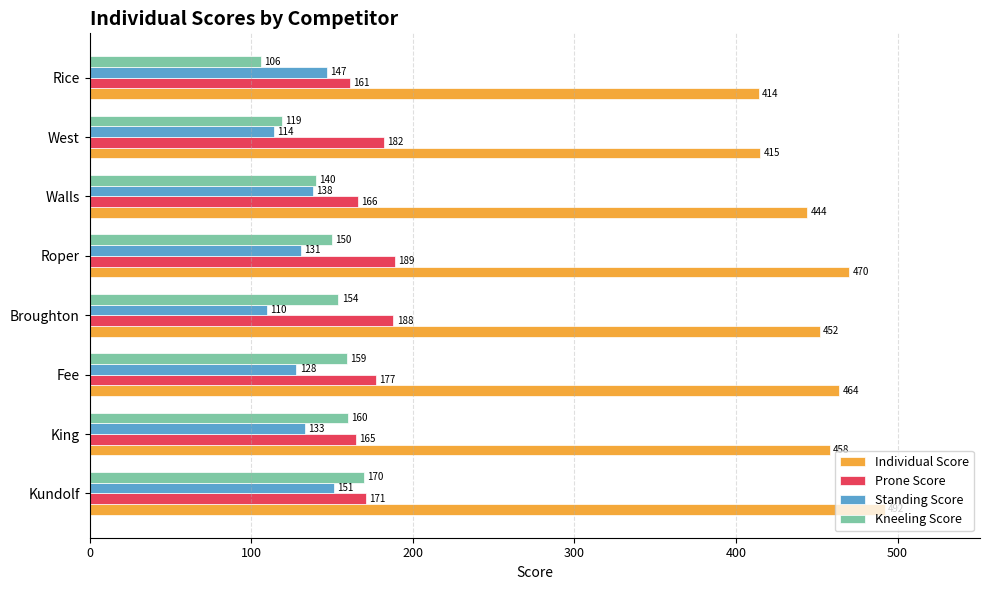

What is the average value of the Kneeling Score series?

145